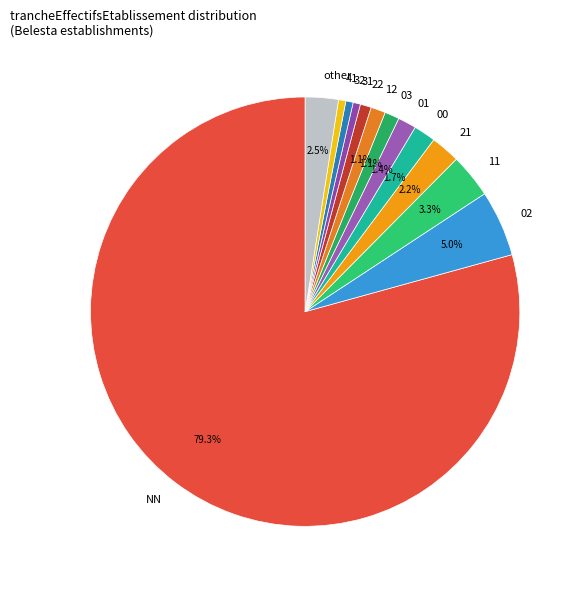

How many segments does this pie chart have?

13